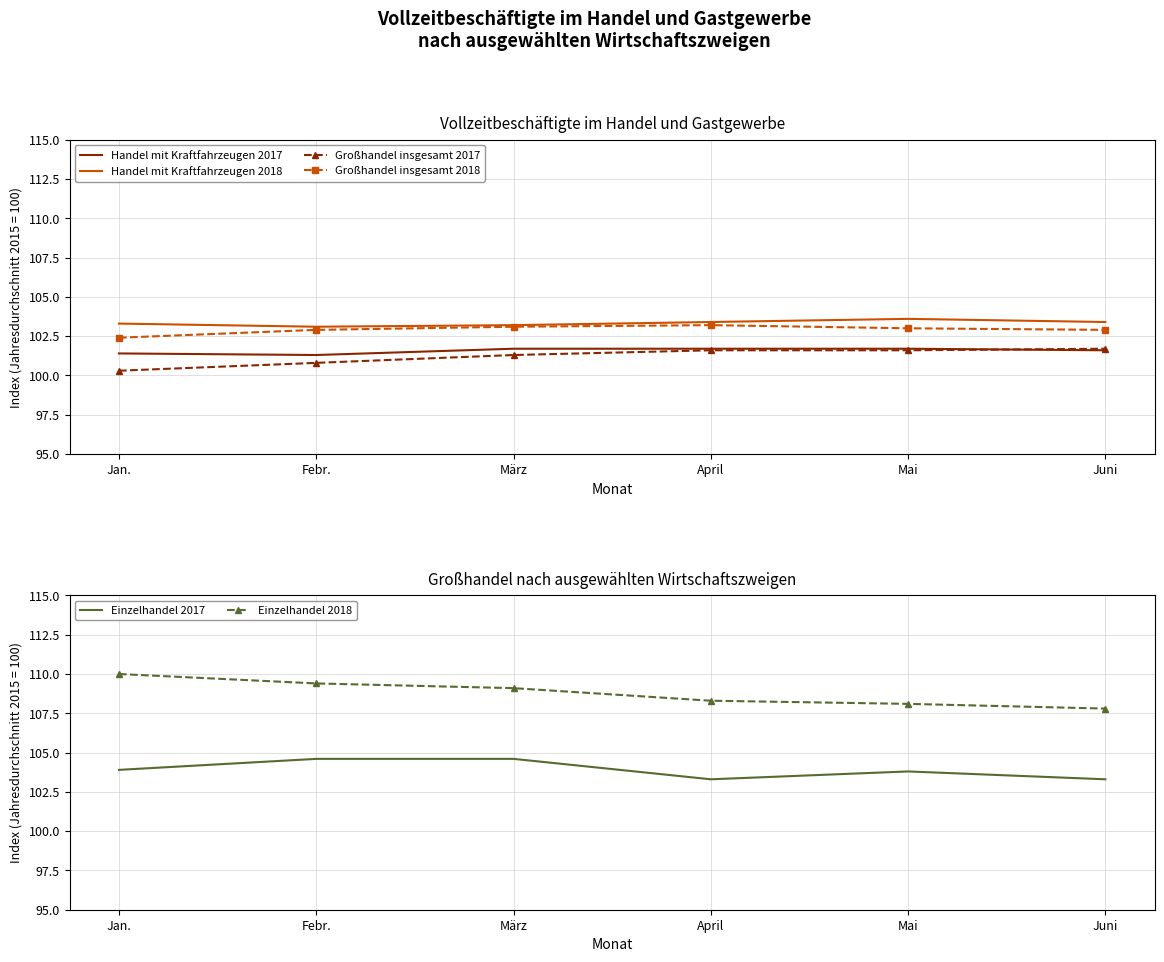

Where is Einzelhandel 2018 nearest to the value 108?

Mai